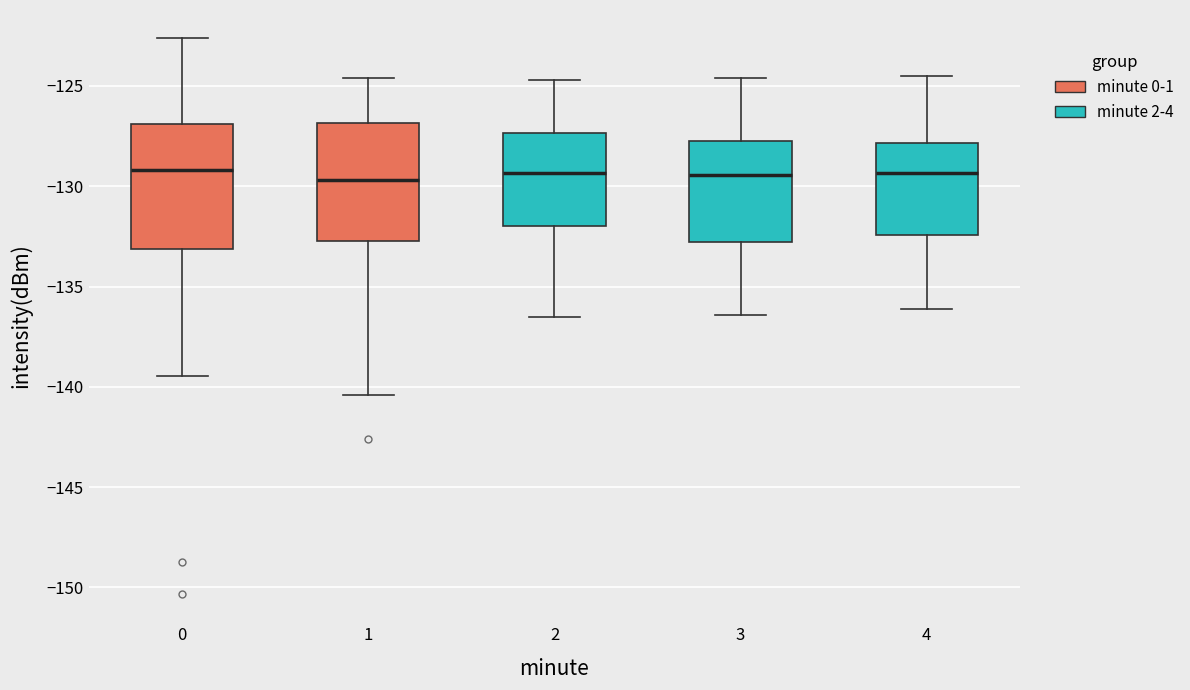

Where does the median line of the box at x = 0 sit on the y-axis? The values are not printed on the chart, so give them approximately, as read against the axis.

-129.0